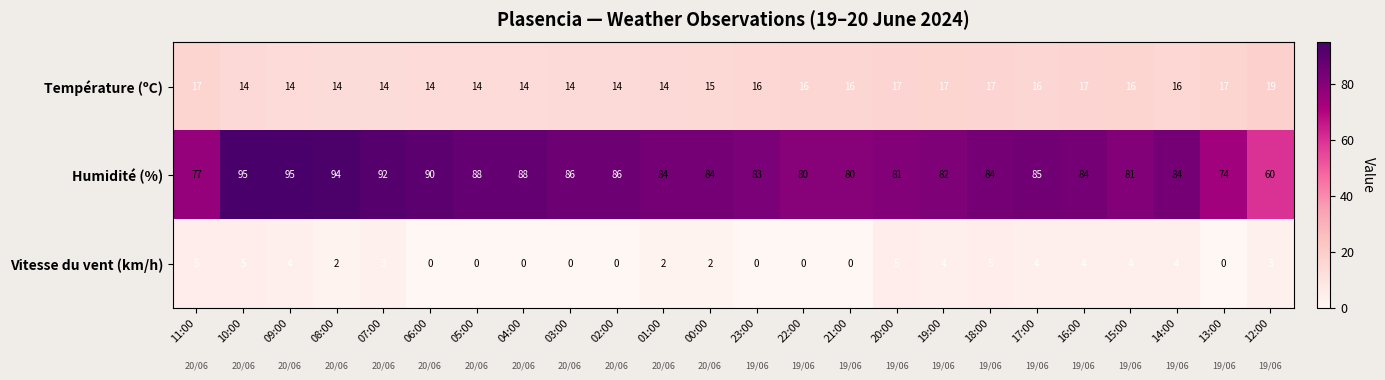

How many Vitesse du vent (km/h) values are between 0 and 4?

20